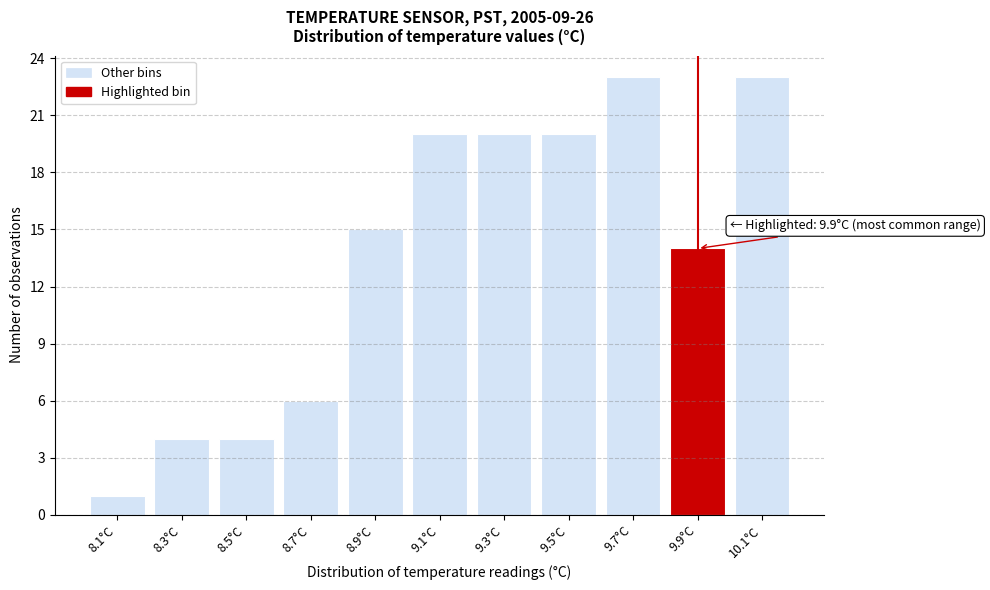

Reading right to left, transcribe all the data shown in this chart.

10.1°C=23	9.9°C=14	9.7°C=23	9.5°C=20	9.3°C=20	9.1°C=20	8.9°C=15	8.7°C=6	8.5°C=4	8.3°C=4	8.1°C=1